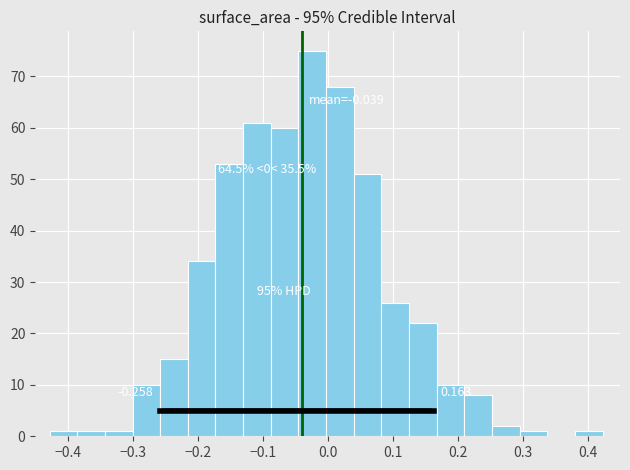

Which range on the x-axis has the tallest bar?

-0.04 to 0.00